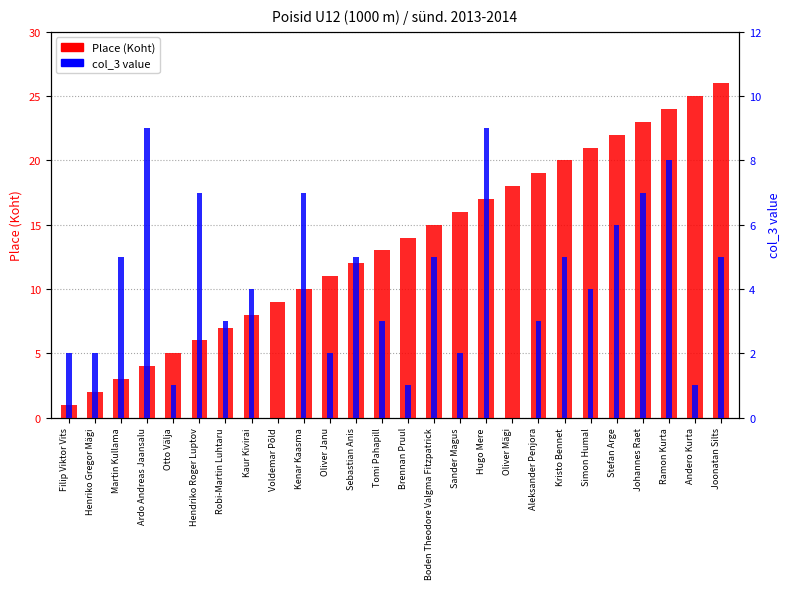

The value of Place (Koht) at Kristo Bennet is 20. True or false?

True